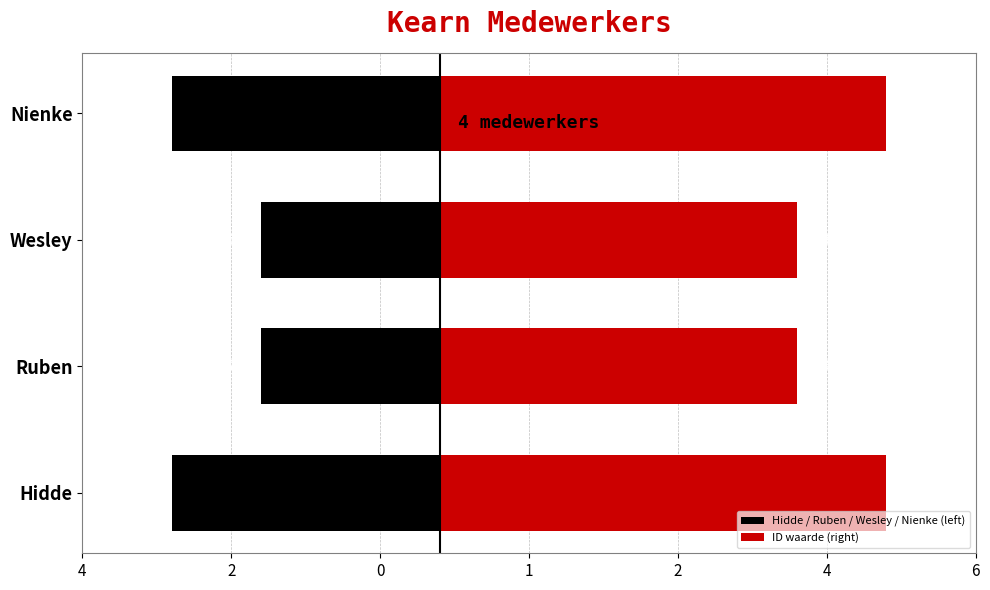

What is the total value across all series at Ruben?

2